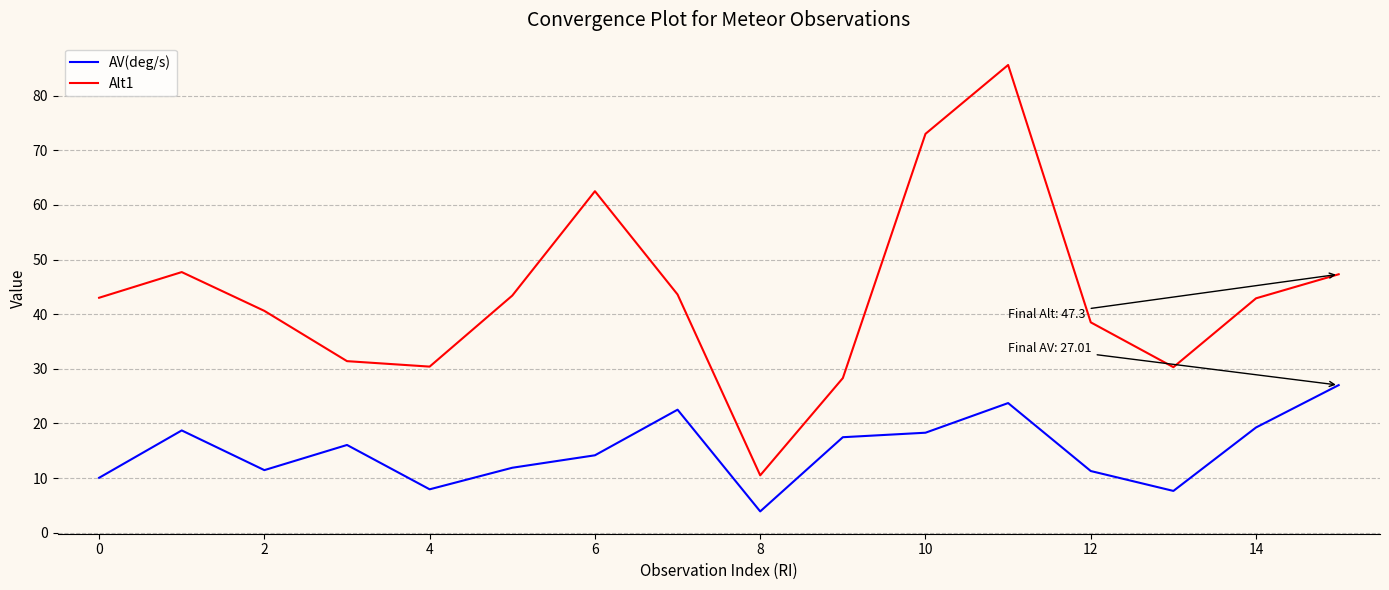

Which series has the widest spread of values?

Alt1